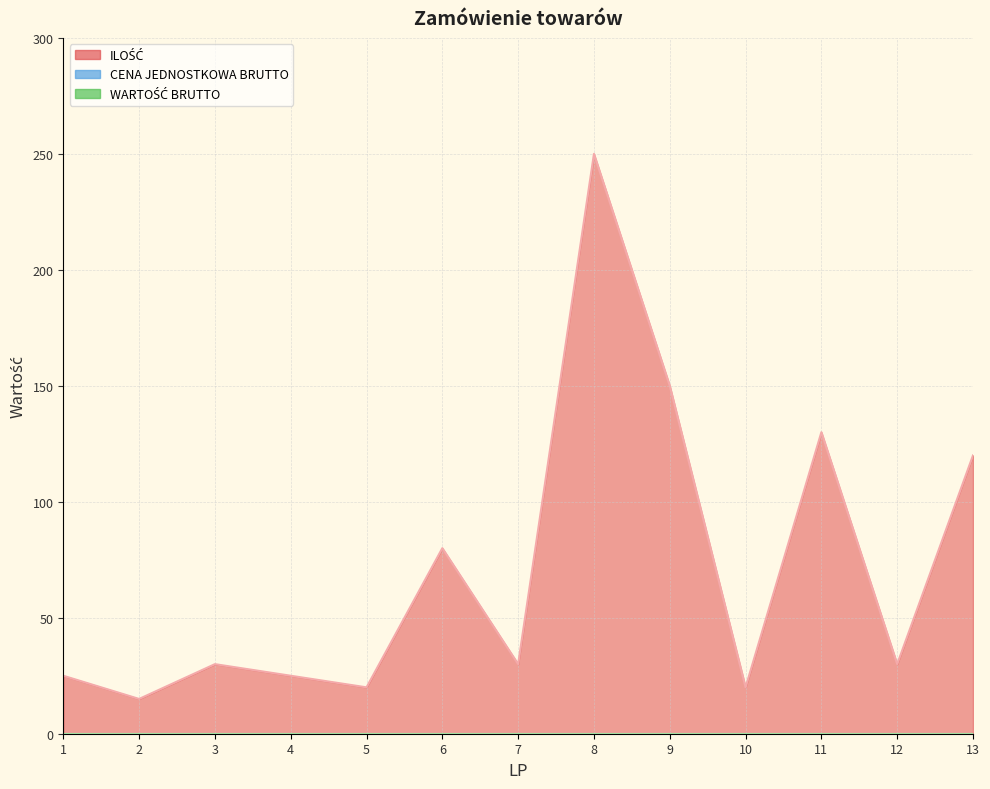

Which series has the largest range (max minus min)?

ILOŚĆ